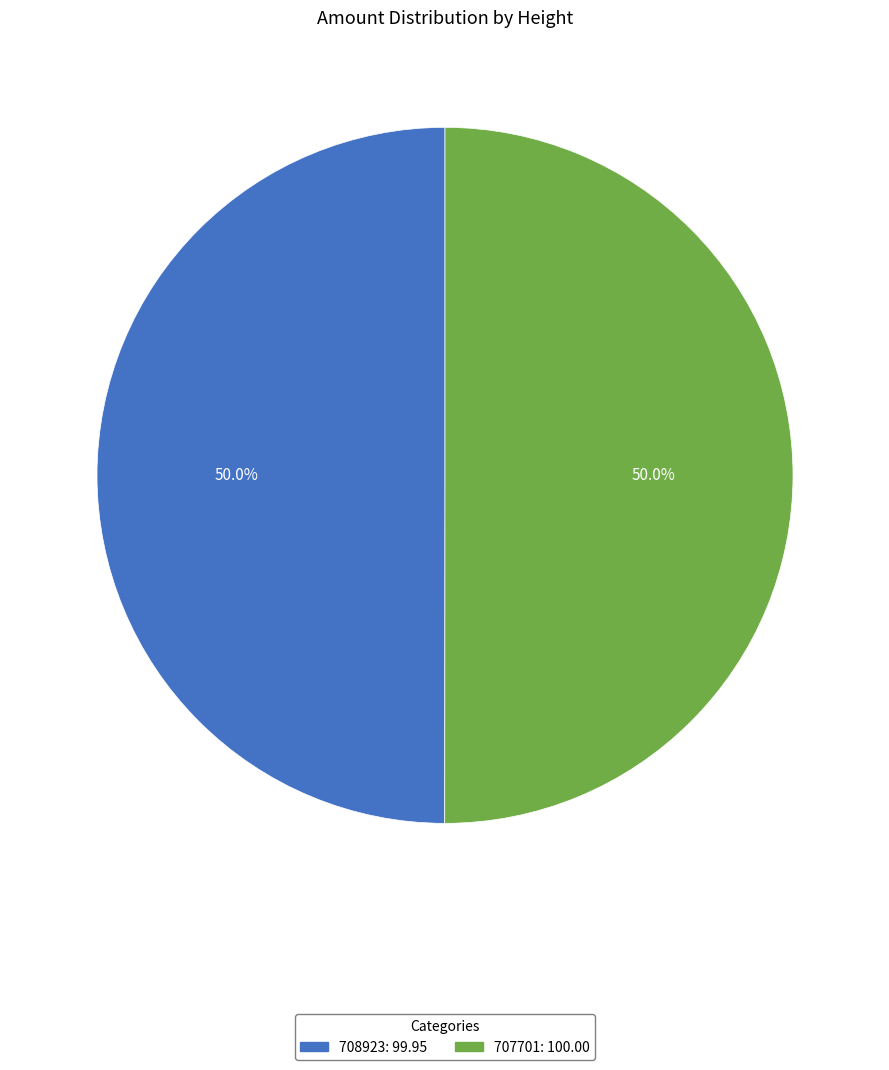

What is the ratio of the value at 707701 to the value at 708923?

1.0